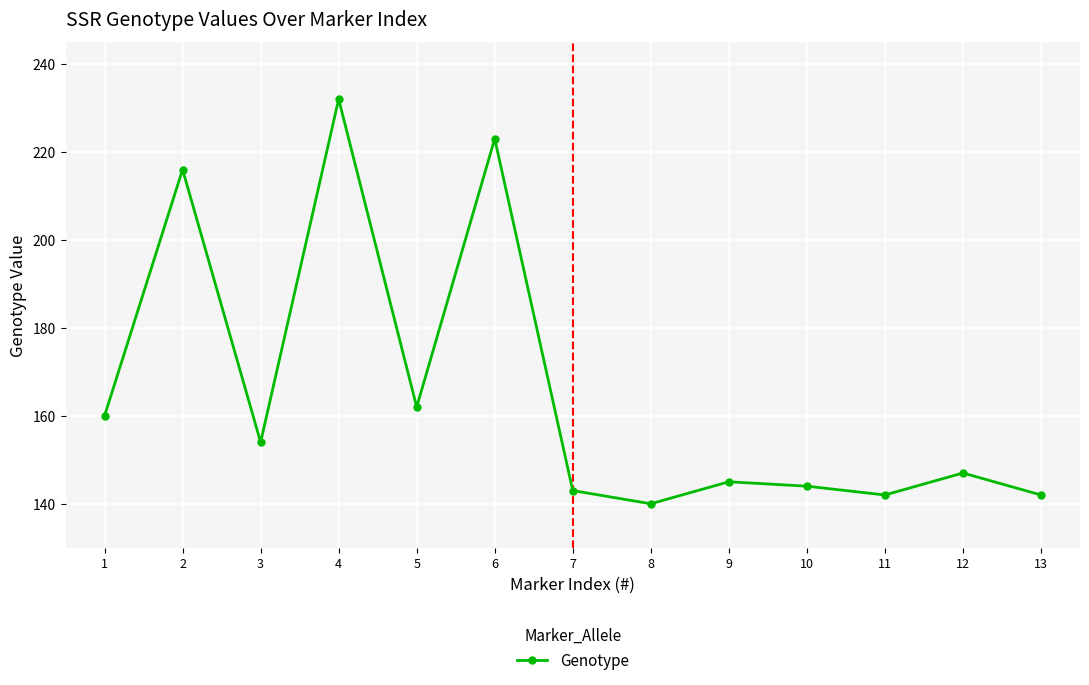

At which label does the data first exceed 147?

1